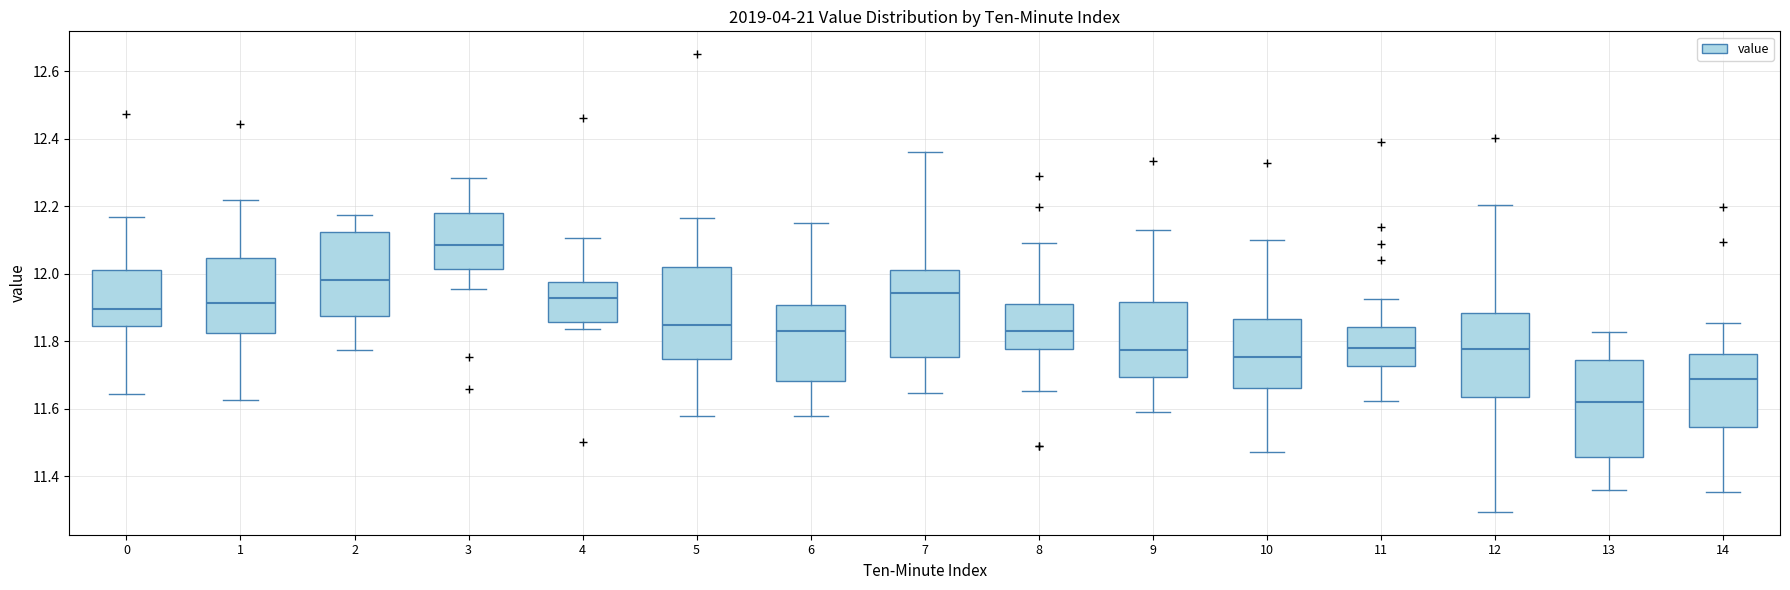

Which box has the highest median line?

3